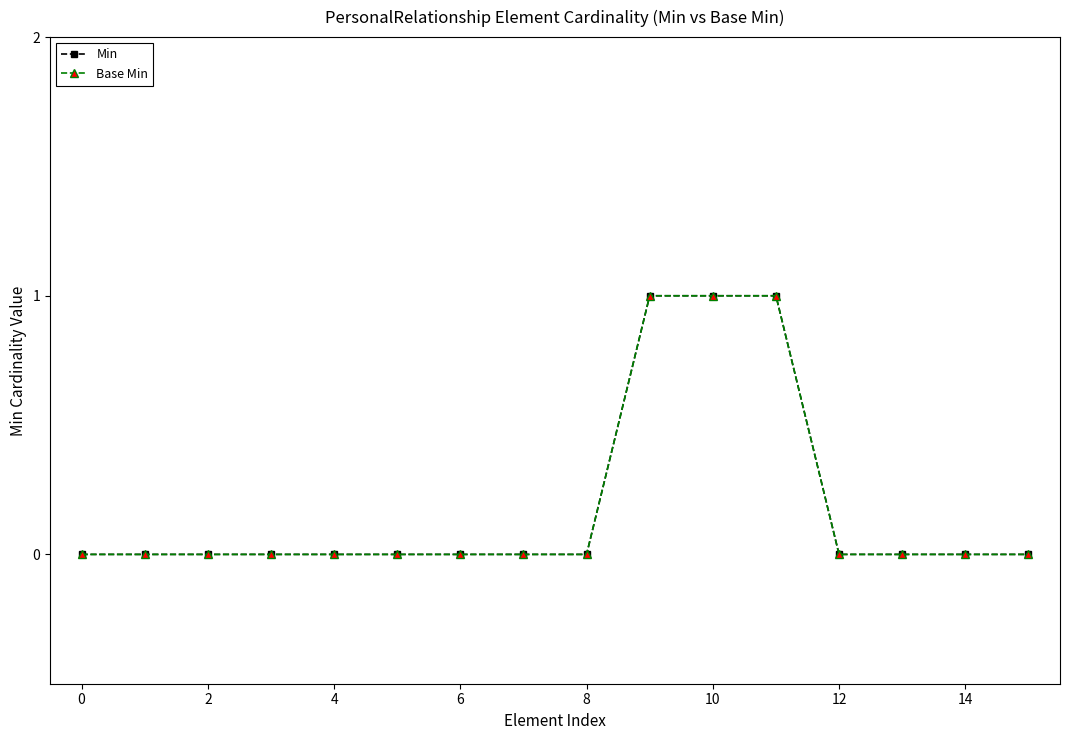

Count the Min values in the range 0 to 1.

16